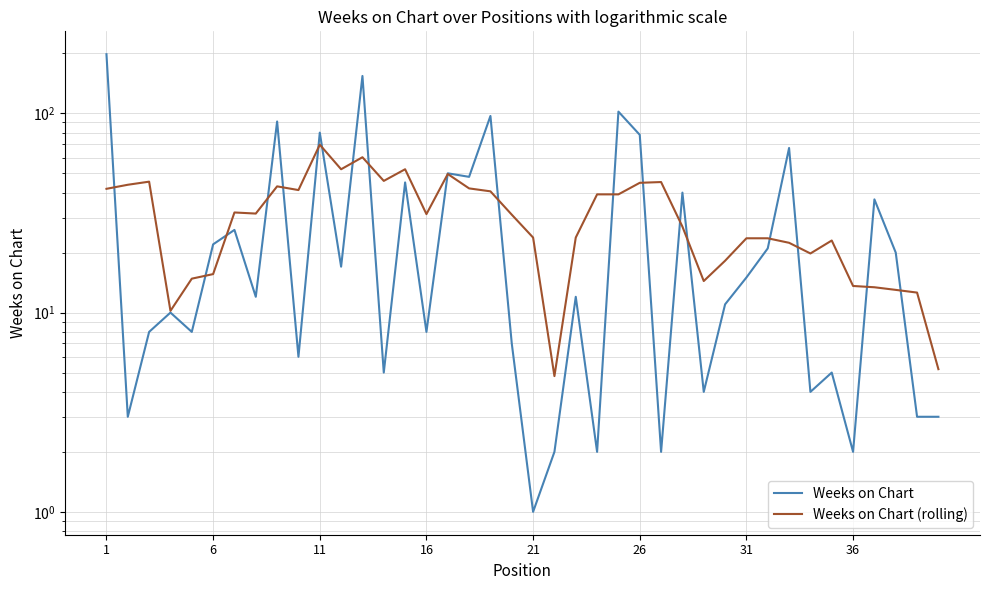

True or false: Weeks on Chart and Weeks on Chart (rolling) cross at least once.

True